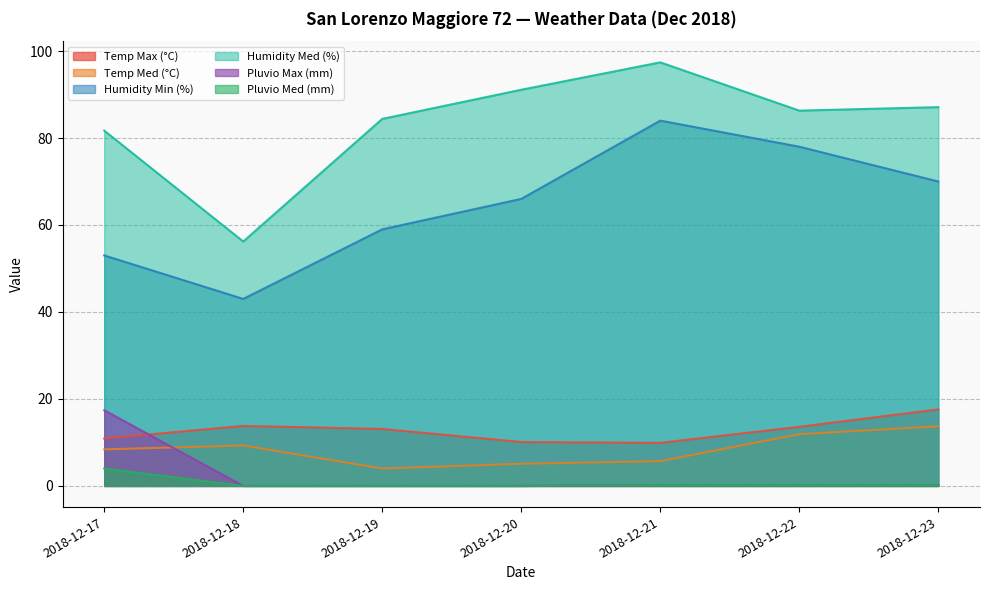

List the series in order of their peak value, lowest first.

Pluvio Med (mm), Temp Med (°C), Pluvio Max (mm), Temp Max (°C), Humidity Min (%), Humidity Med (%)